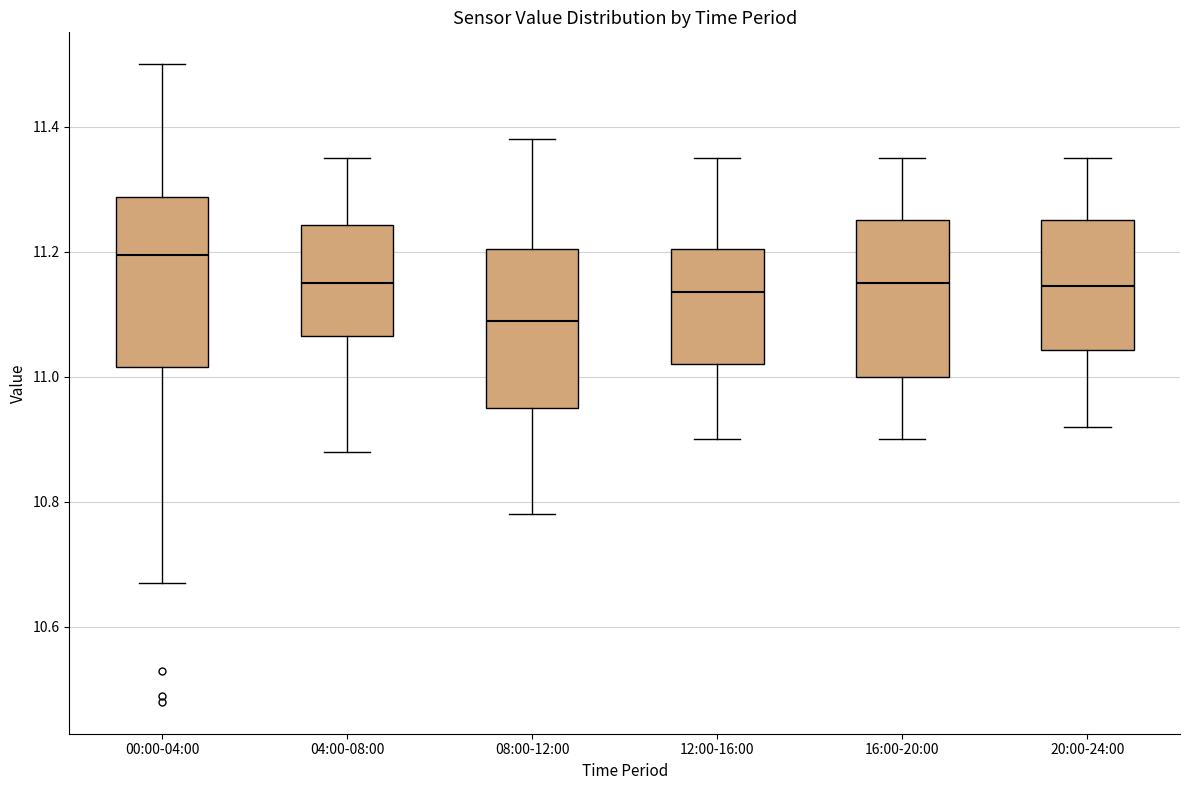

Which box has the highest median line?

00:00-04:00